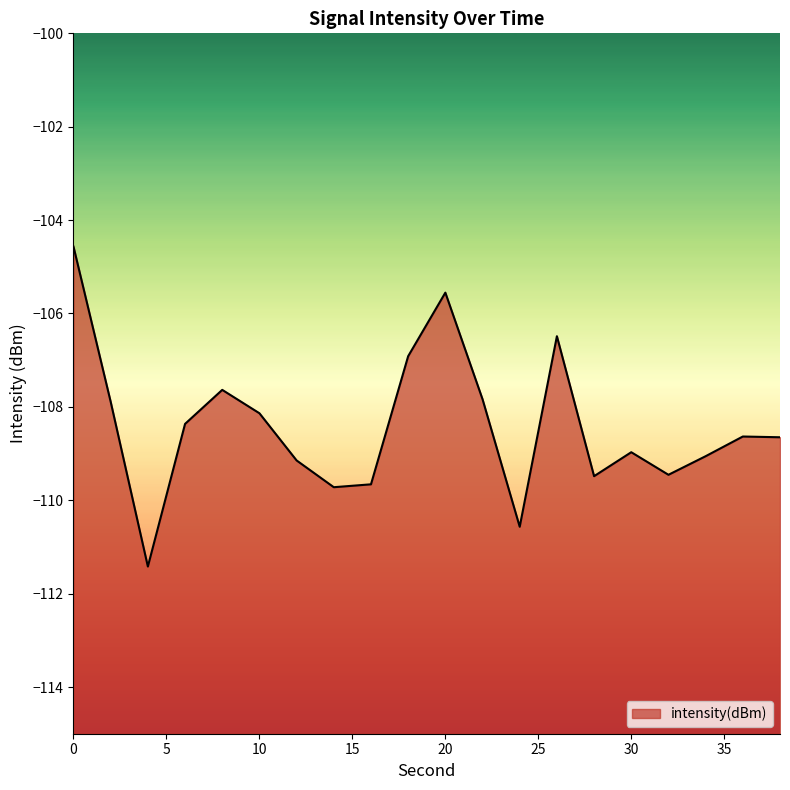

True or false: the data has more than 0 interior local peaks.

True